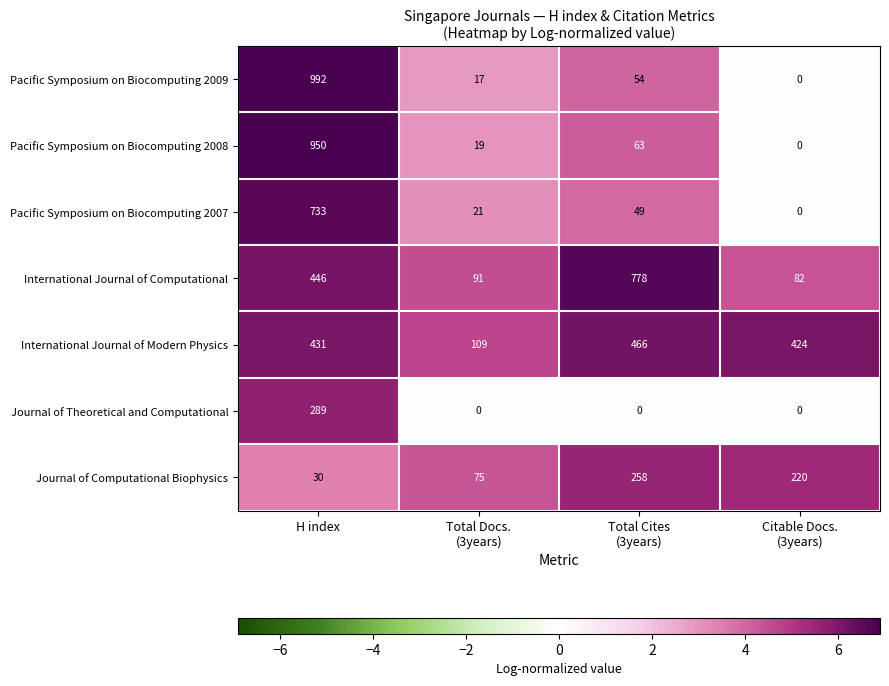

What is the difference between the highest and lowest values at H index?

962